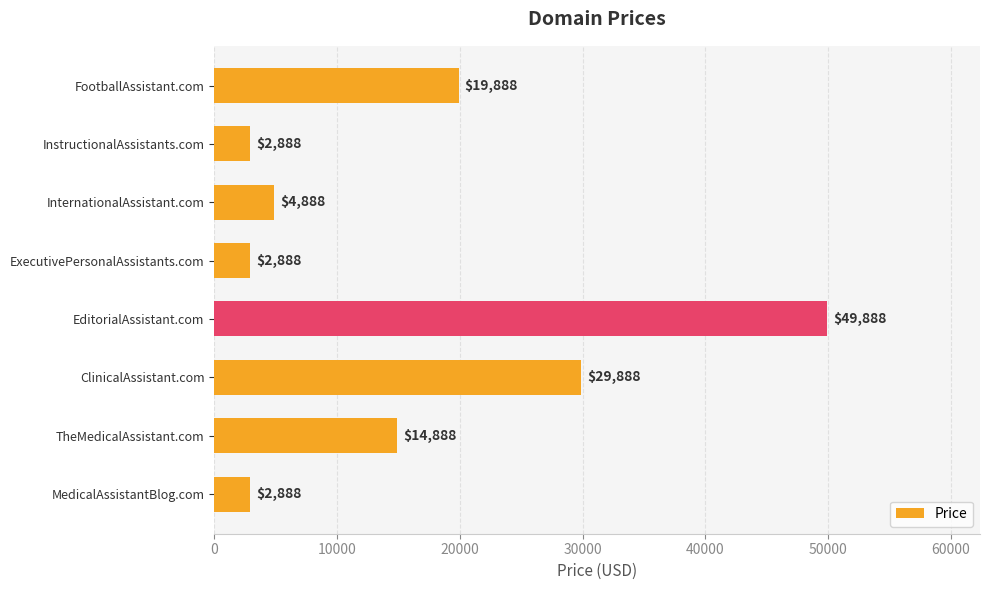

True or false: the data shows 4888 at InternationalAssistant.com.

True